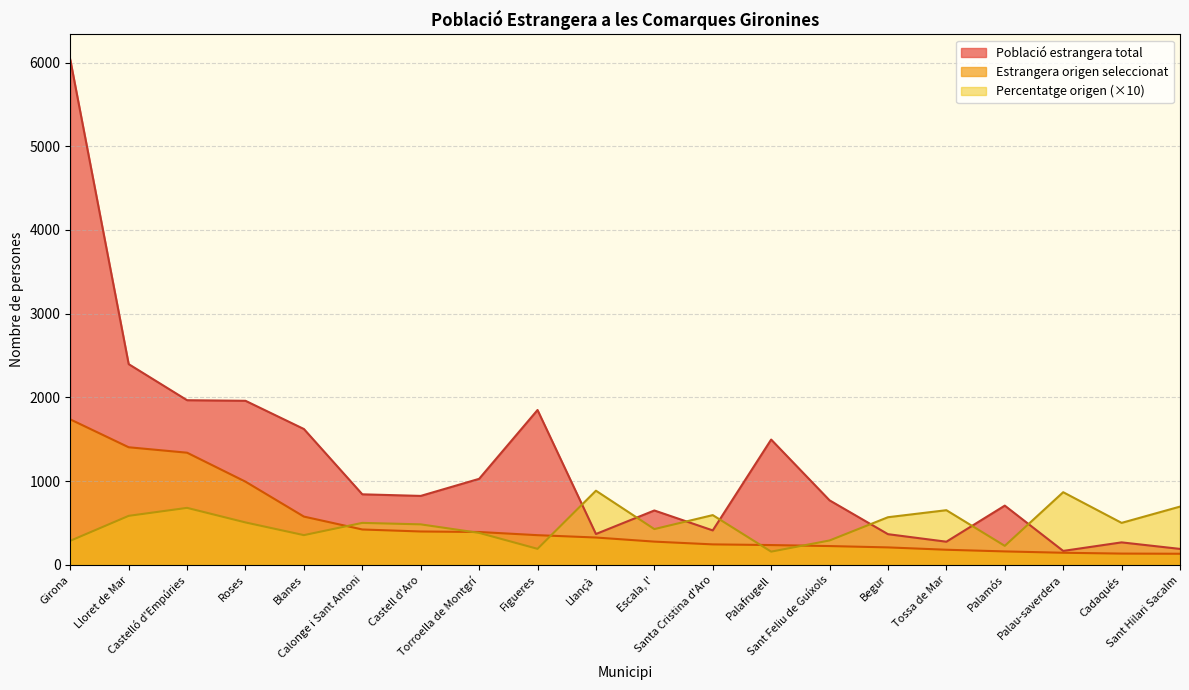

Reading left to right, transcribe all the data shown in this chart.

Població estrangera total: 6034.0	2398.0	1967.0	1960.0	1623.0	843.0	824.0	1028.0	1850.0	369.0	650.0	412.0	1497.0	771.0	367.0	277.0	708.0	167.0	269.0	191.0
Estrangera origen seleccionat: 1738.0	1405.0	1340.0	994.0	577.0	423.0	399.0	393.0	355.0	327.0	278.0	245.0	237.0	225.0	209.0	181.0	161.0	145.0	135.0	133.0
Percentatge origen: 288.0	585.9	681.2	507.1	355.5	501.8	484.2	382.3	191.9	886.2	427.7	594.7	158.3	291.8	569.5	653.4	227.4	868.3	501.9	696.3